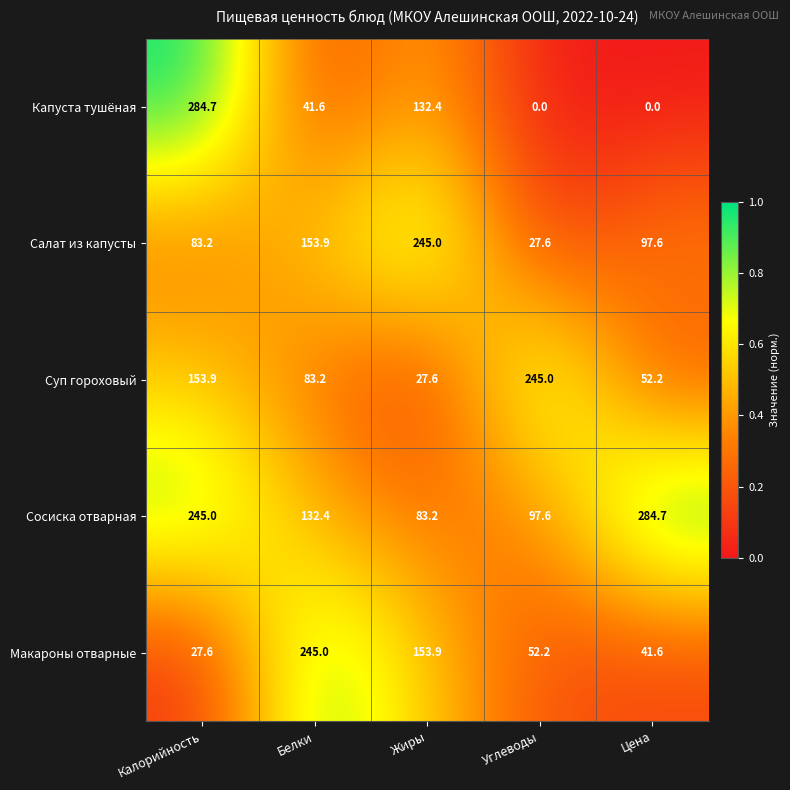

What is the maximum value shown in the chart?

284.7